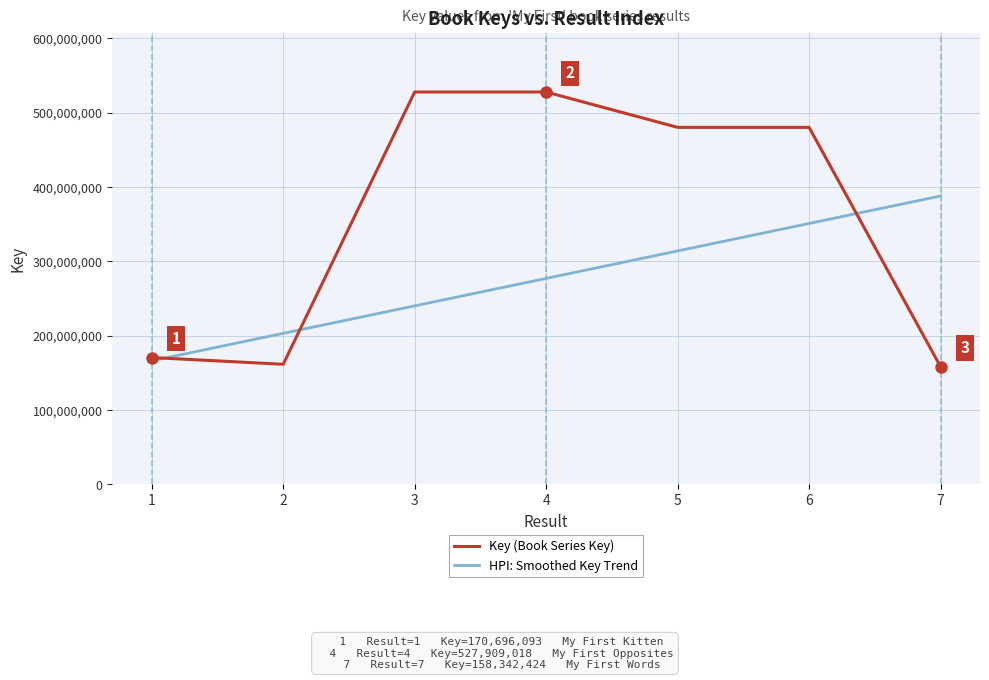

Which series has the largest range (max minus min)?

Key (Book Series Key)